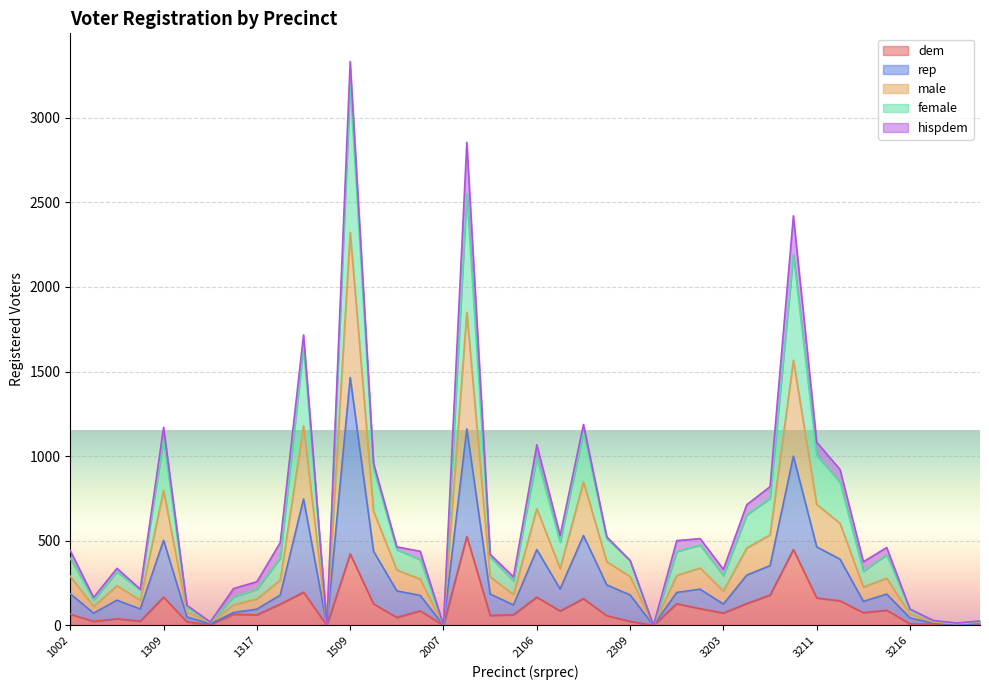

At which category is the sum across all series the highest?

1509